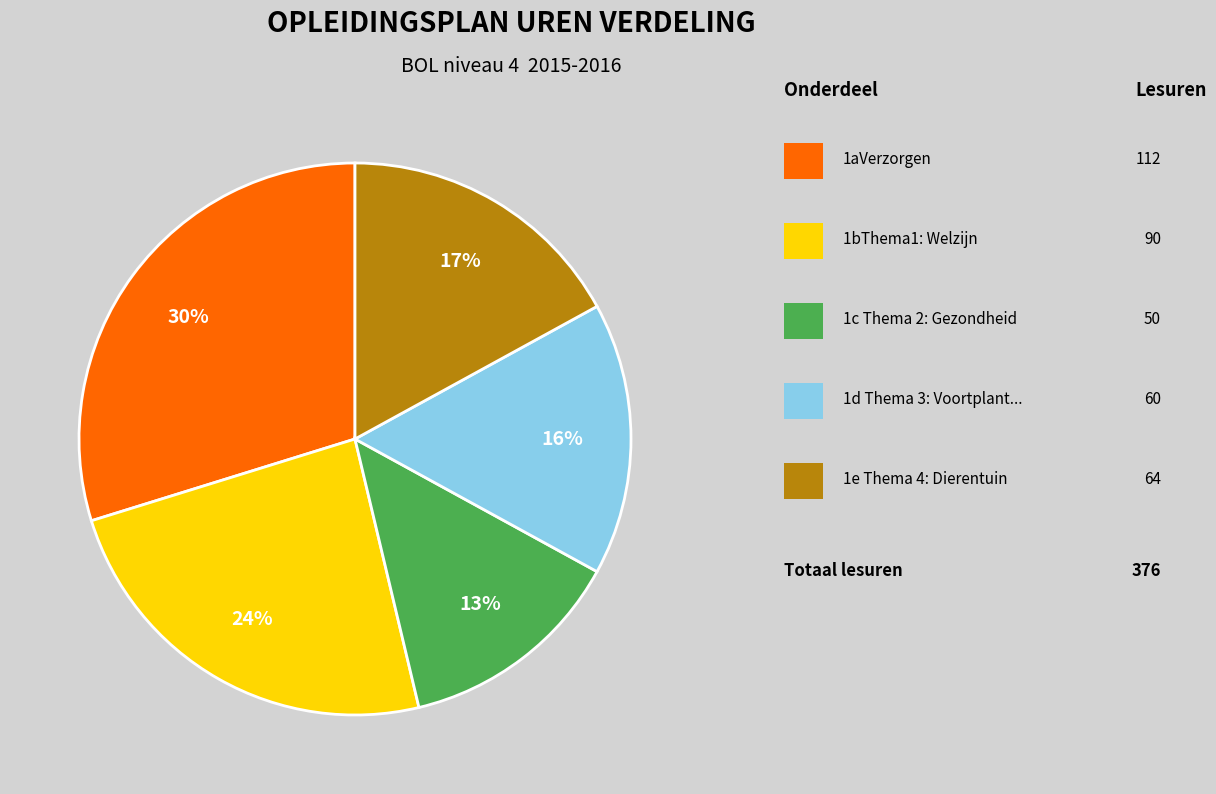

Is there any slice that represents more than half of the pie?

No